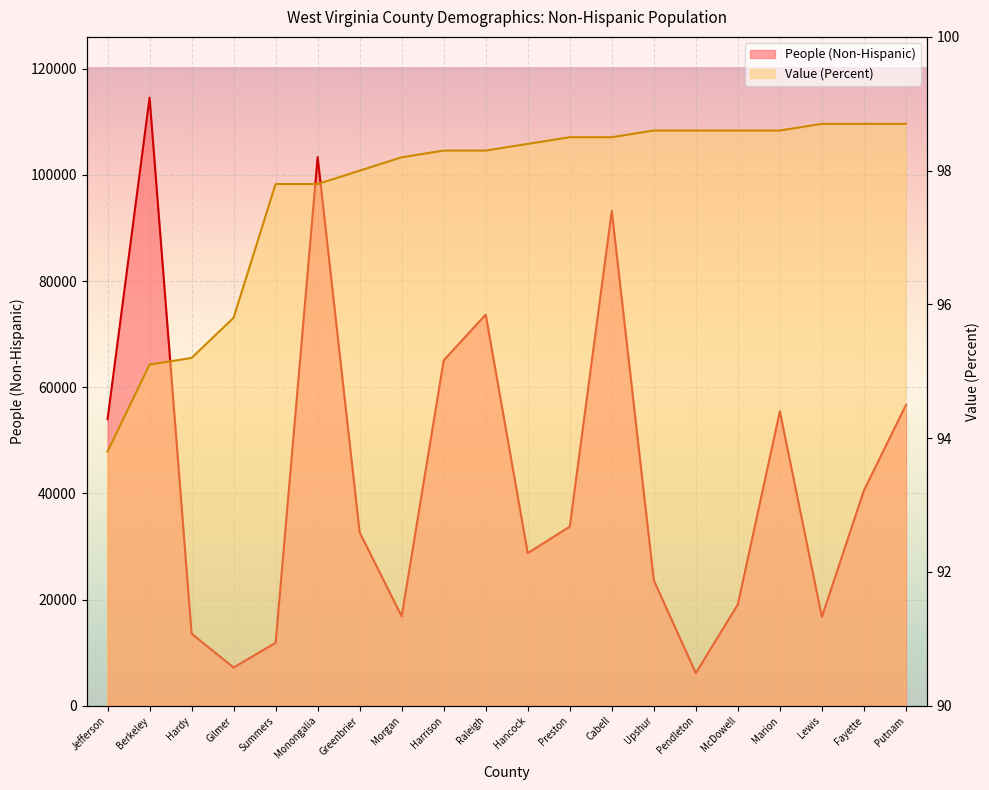

What is the average value of the People (Non-Hispanic) series?

43339.4